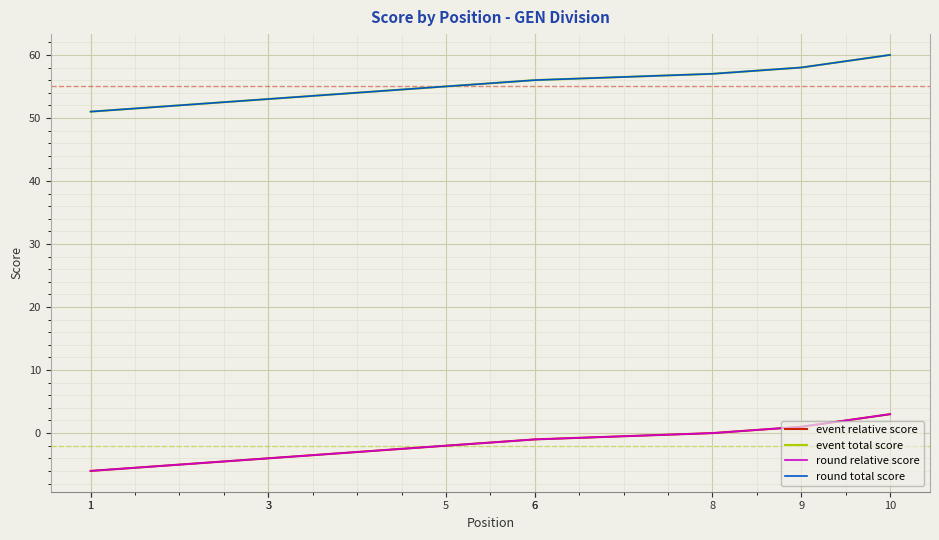

Between 3 and 3, which is larger?

3